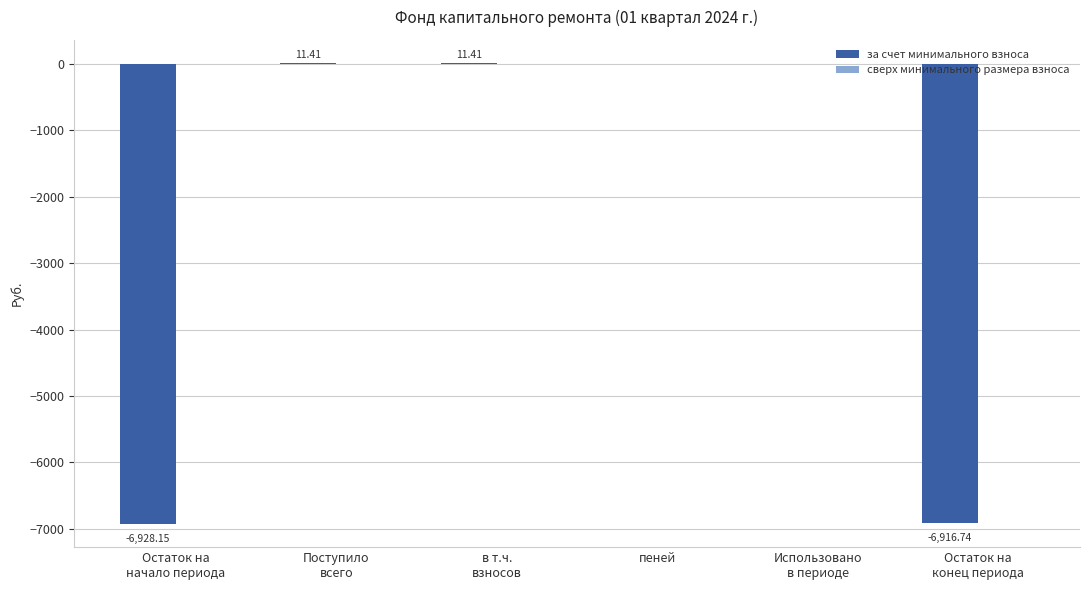

What is the sum of all values?

-13822.1